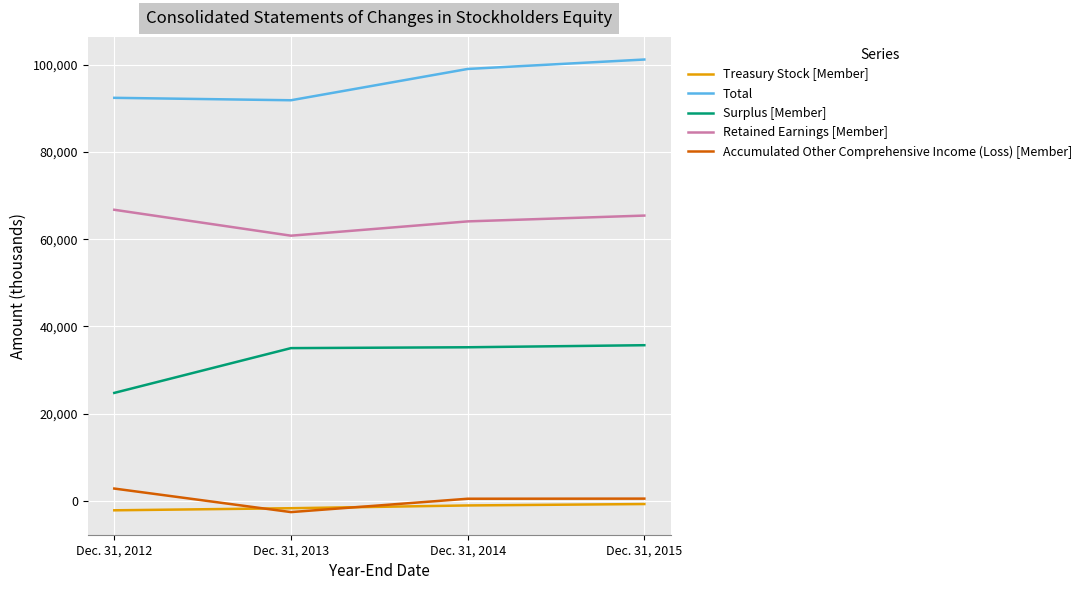

True or false: Retained Earnings [Member] and Accumulated Other Comprehensive Income (Loss) [Member] intersect in this chart.

False